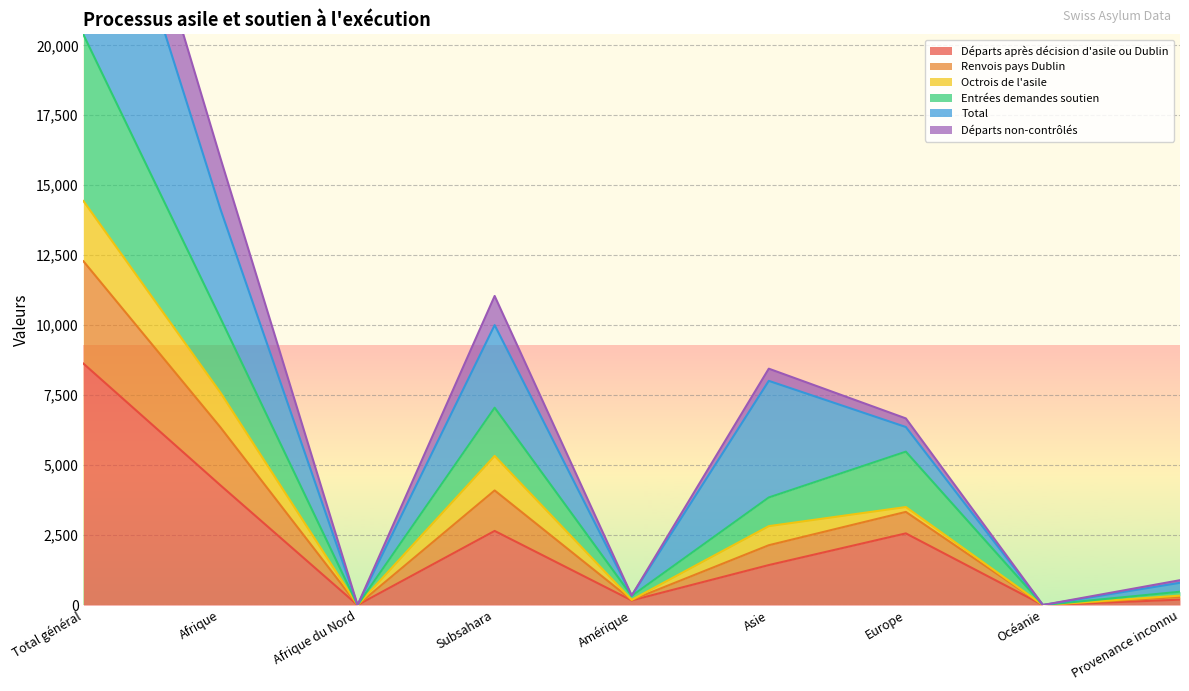

The value of Départs après décision d'asile ou Dublin at Provenance inconnu is 193. True or false?

True